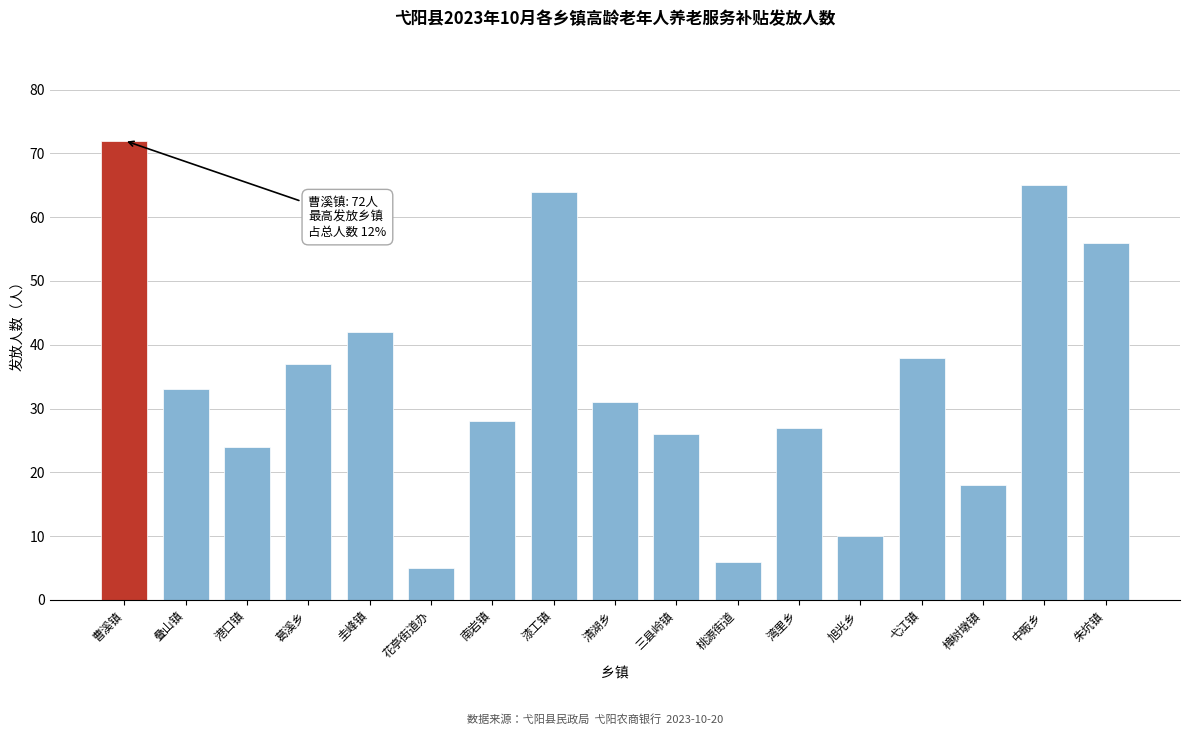

Reading left to right, what are all the values shown in this chart?

曹溪镇=72	叠山镇=33	港口镇=24	葛溪乡=37	圭峰镇=42	花亭街道办=5	南岩镇=28	漆工镇=64	清湖乡=31	三县岭镇=26	桃源街道=6	湾里乡=27	旭光乡=10	弋江镇=38	樟树墩镇=18	中畈乡=65	朱坑镇=56